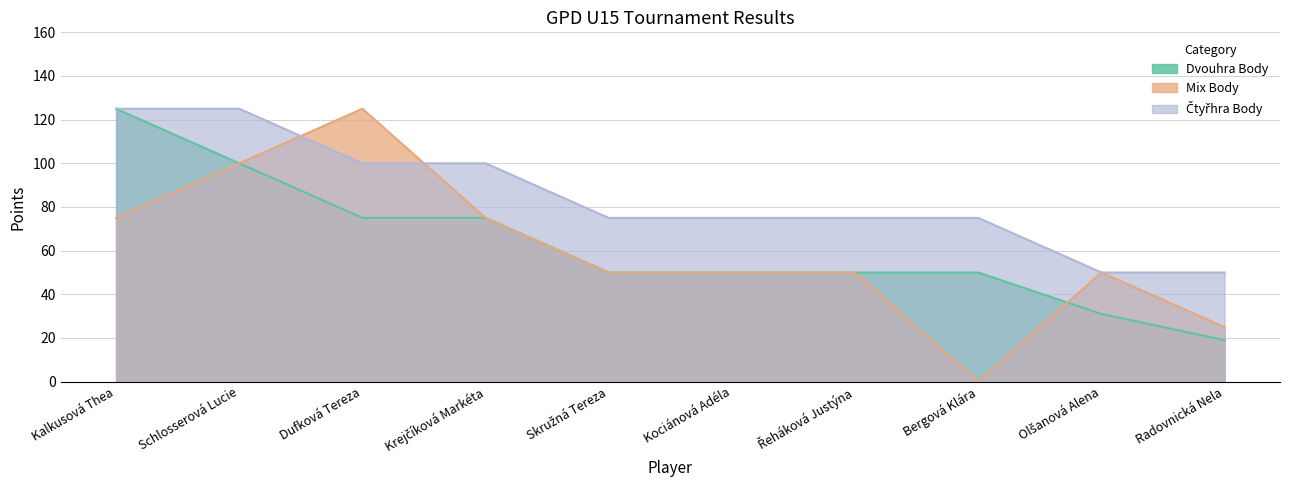

How many values in Mix Body are above zero?

9